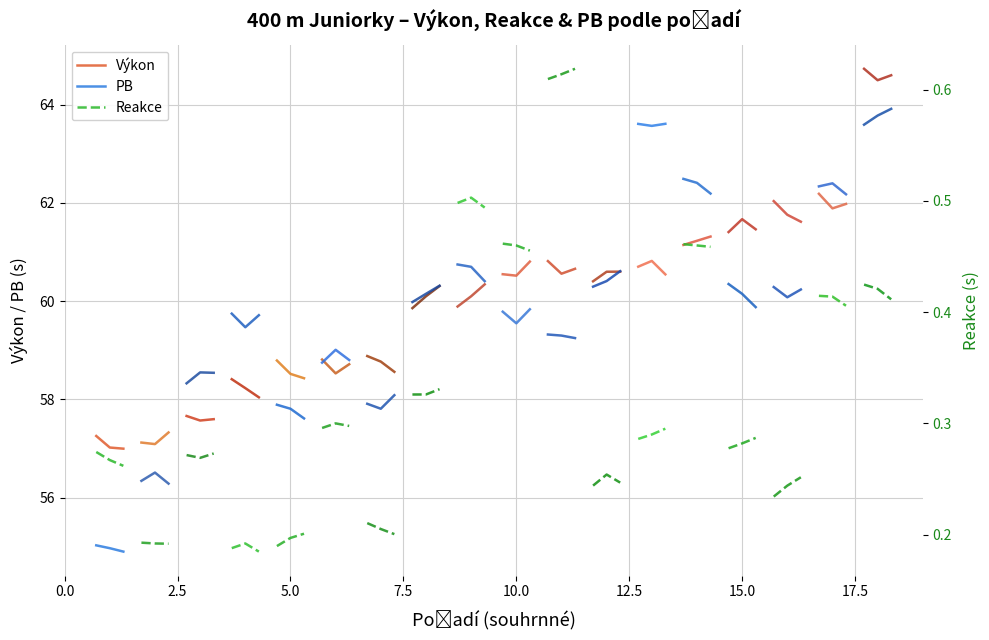

Which series has the largest total across all categories?

Výkon